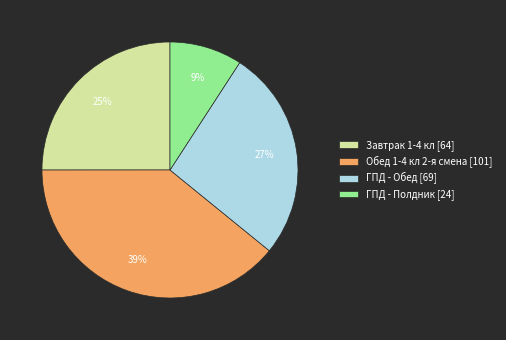

Which slice is the smallest?

ГПД - Полдник